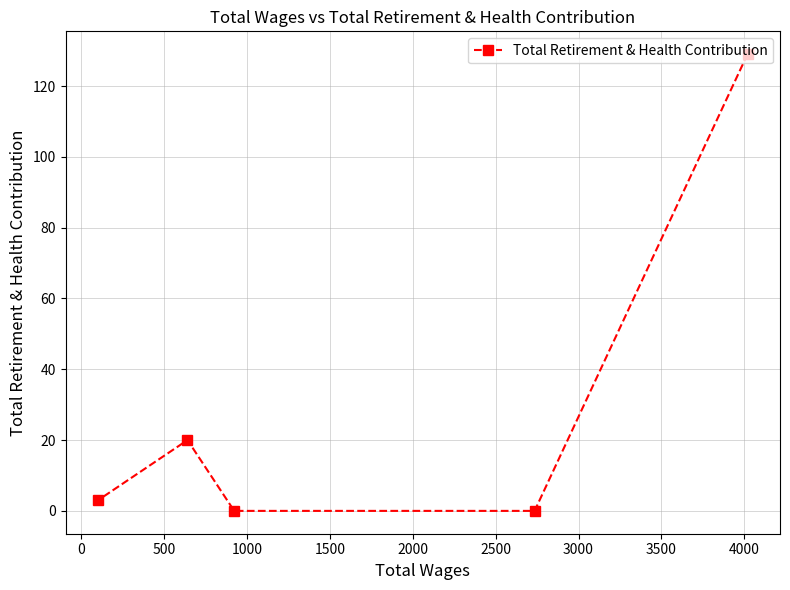

What is the value of the 5th point from the left?

129